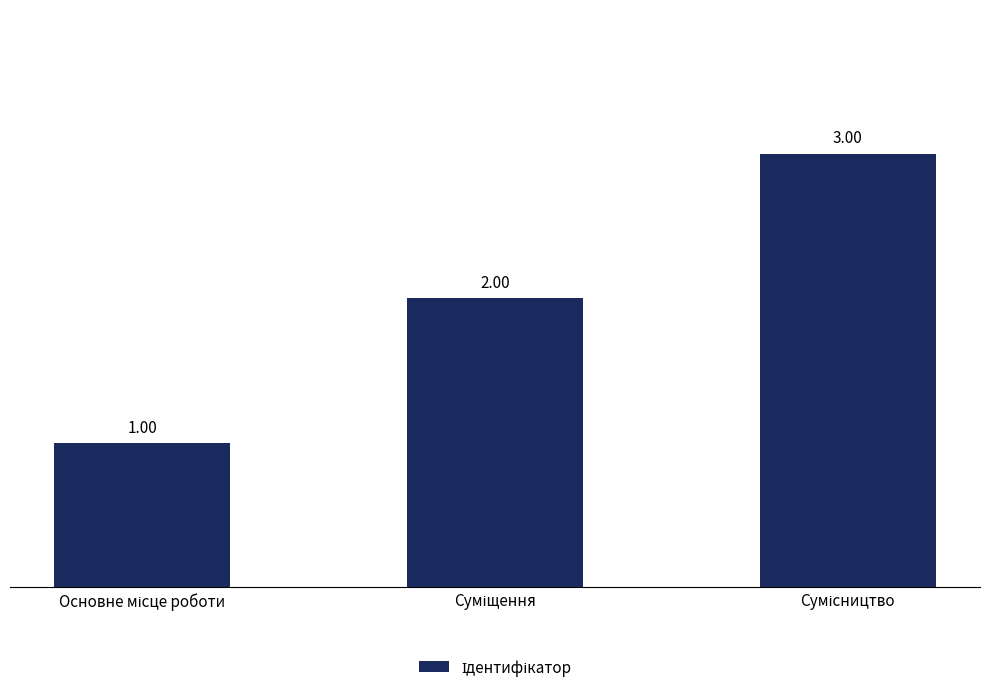

What is the value of the 3rd bar from the left?

3